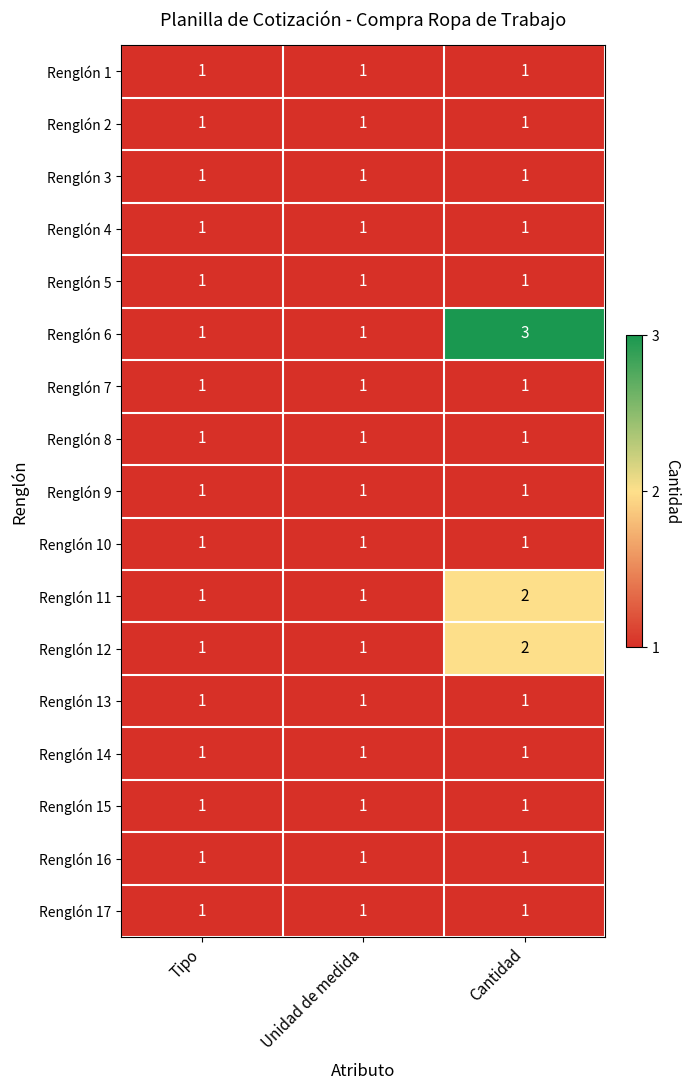

Which series has the widest spread of values?

Renglón 6